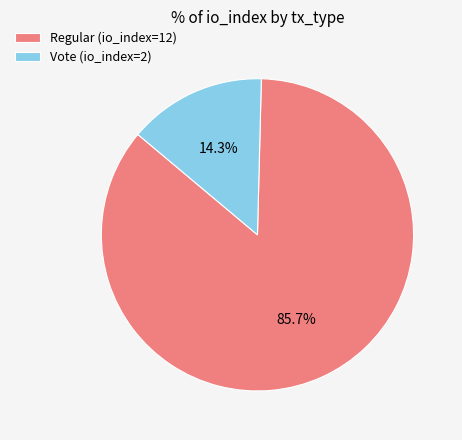

To the nearest percent, what percentage of the pie is Vote (io_index=2)?

14%